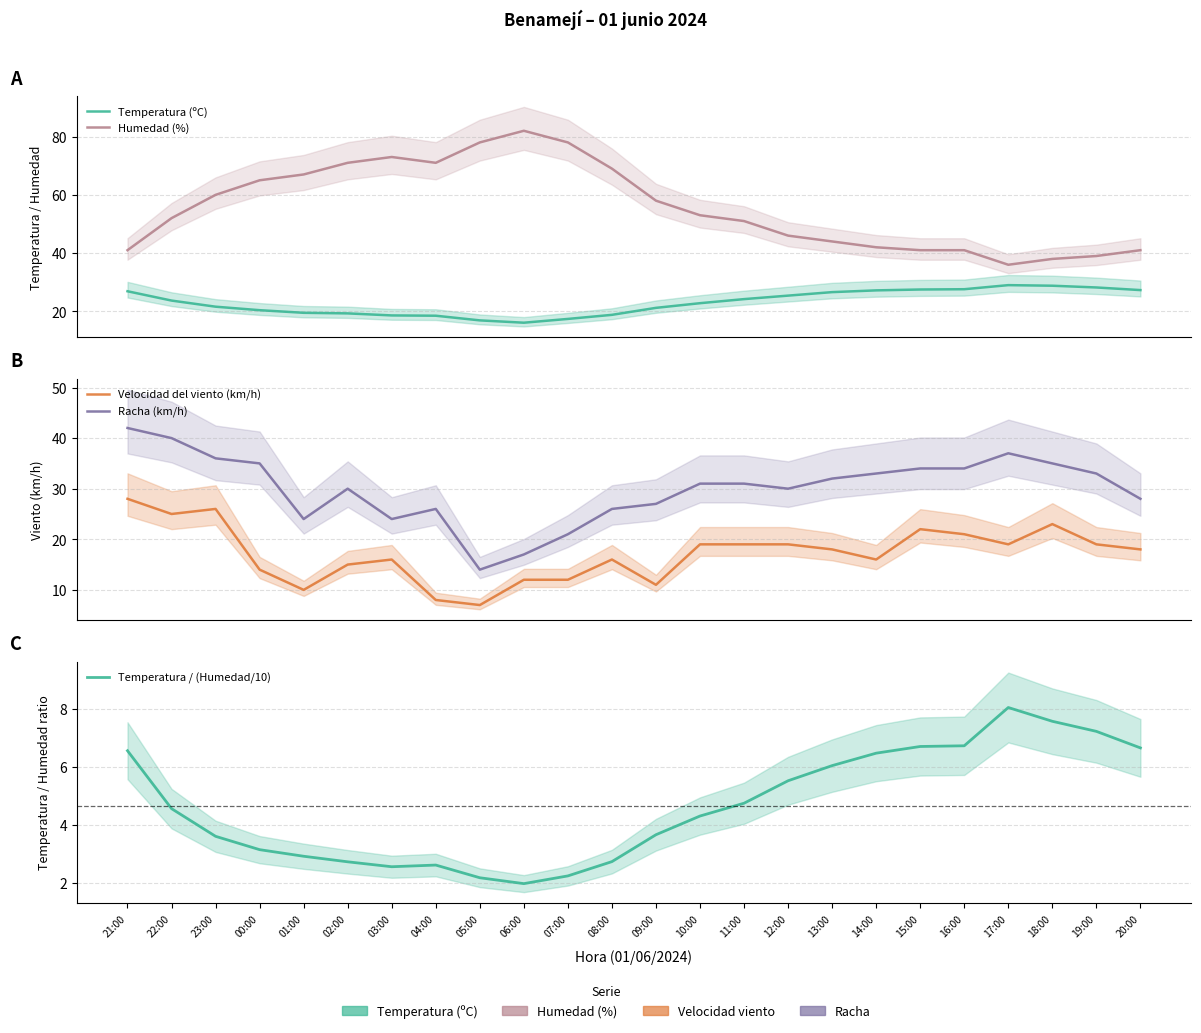

Count the number of data series in this chart.

5